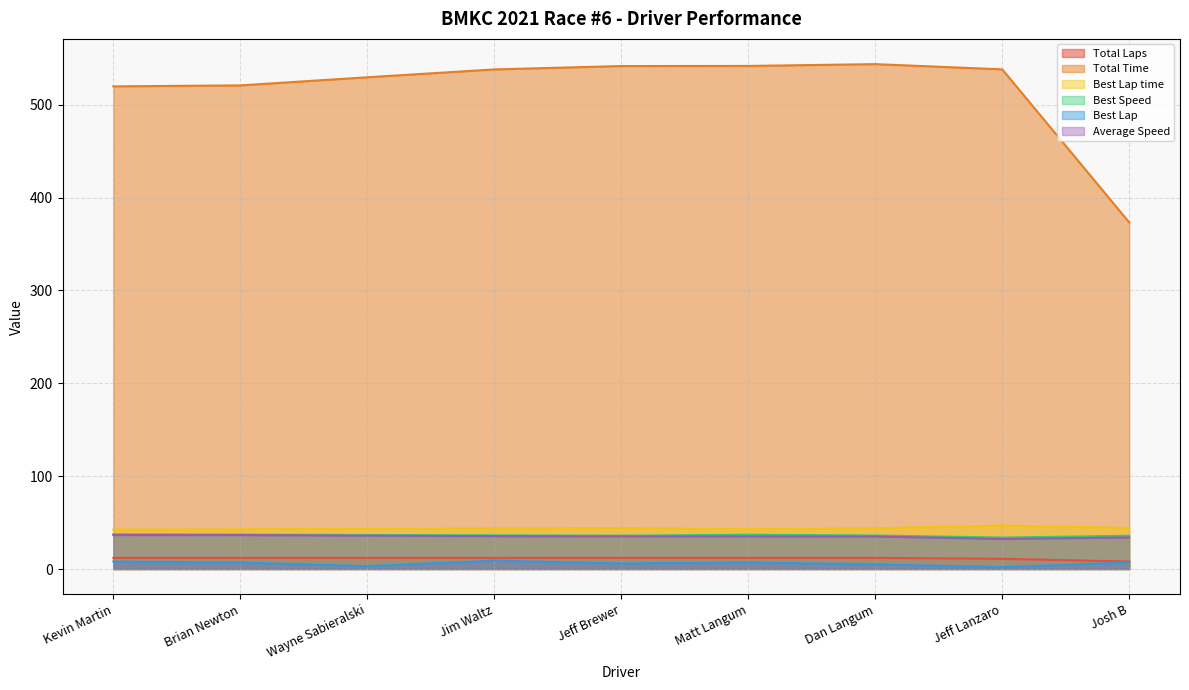

True or false: Total Time and Best Speed cross at least once.

False